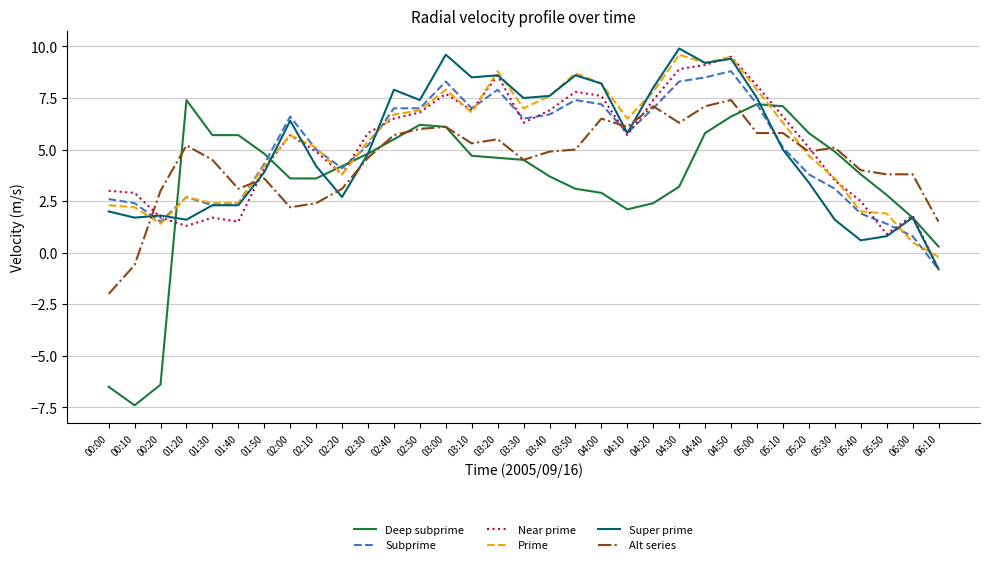

What position from the right is 05:30?

5